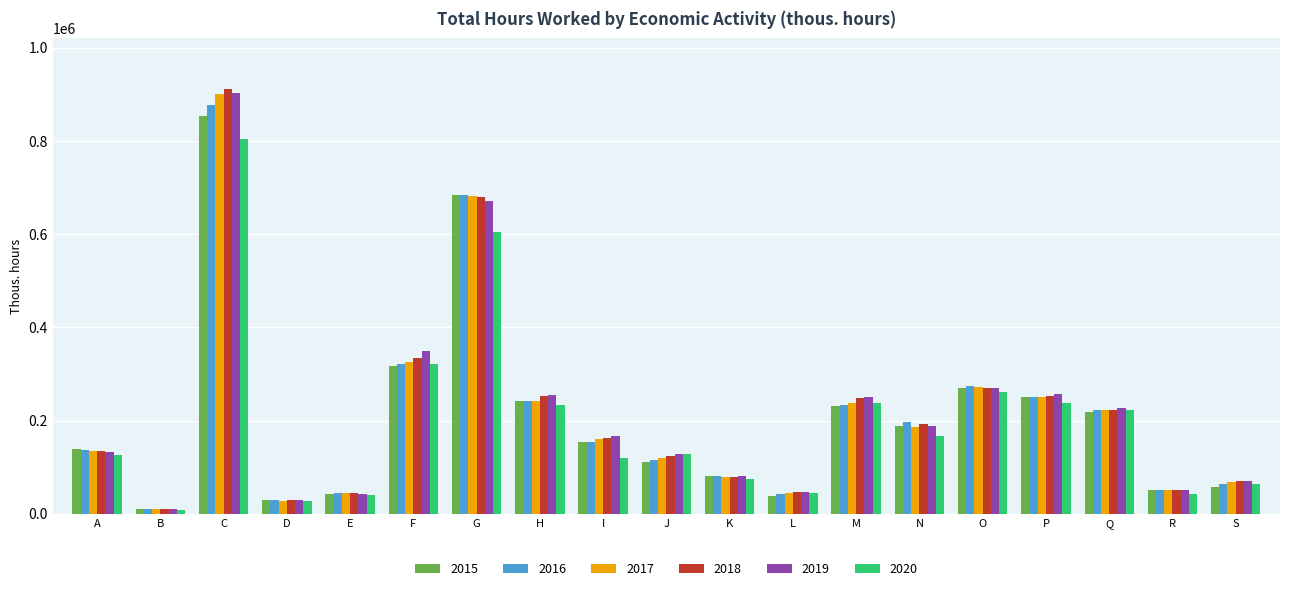

Is the value of 2015 at B greater than the value of 2019 at G?

No